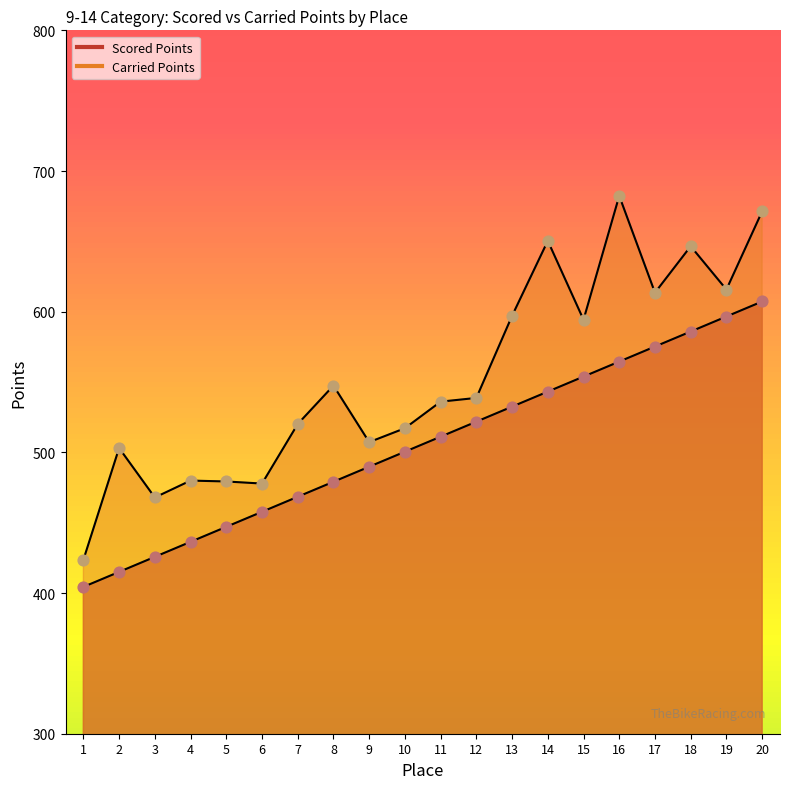

At which category is the sum across all series the highest?

20